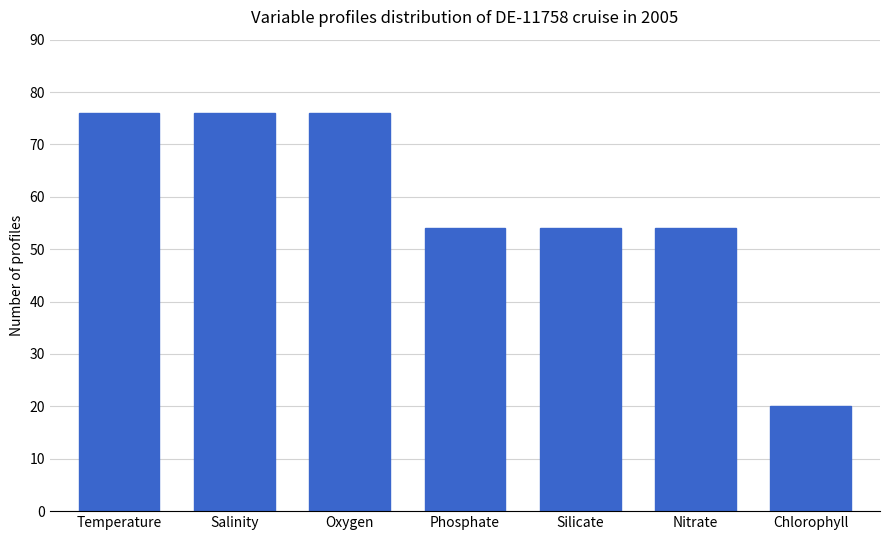

At which label does the data first exceed 54?

Temperature